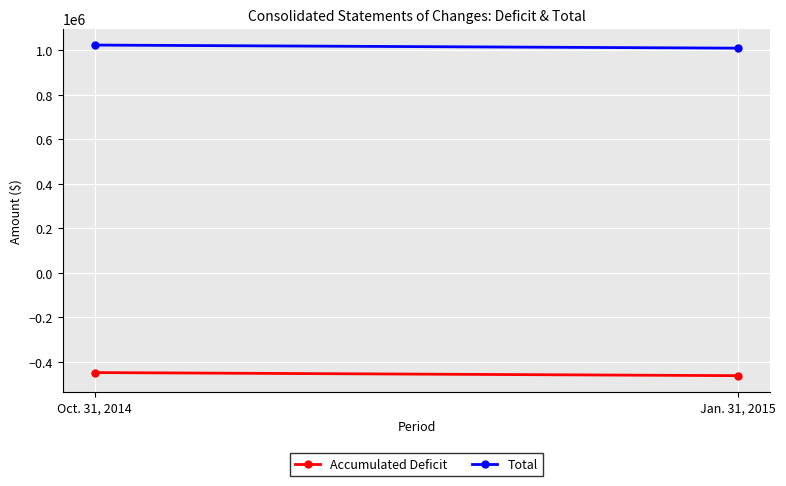

What is the difference between the Accumulated Deficit values at Jan. 31, 2015 and Oct. 31, 2014?

13939